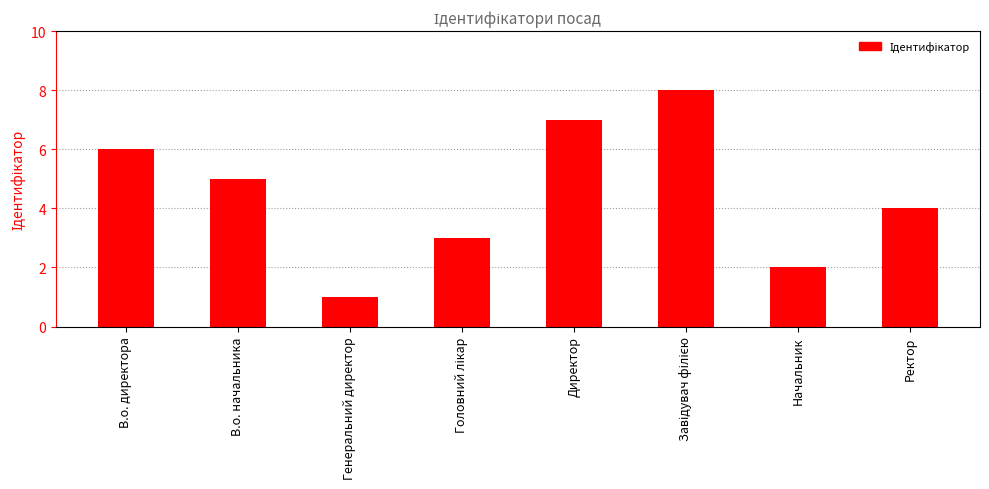

How many bars are there in total?

8